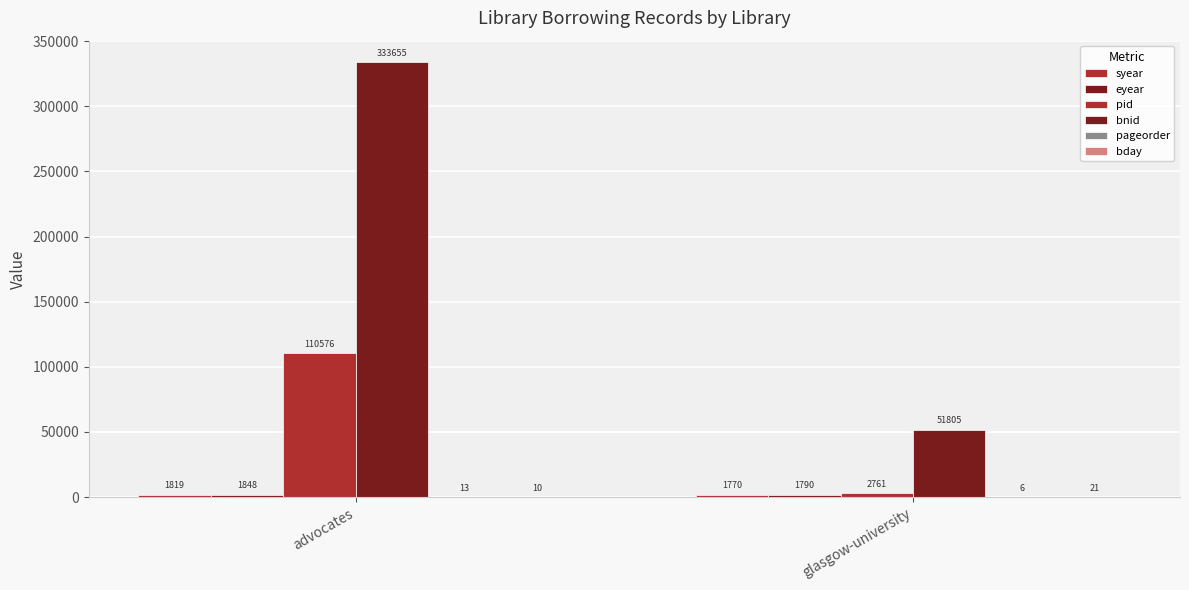

Count the number of categories in the chart.

2